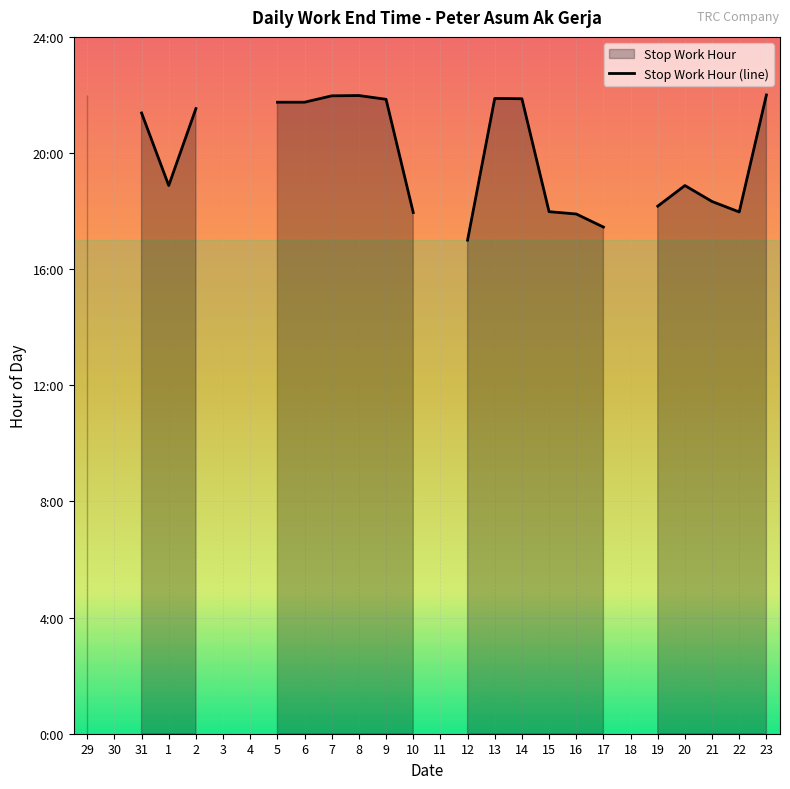

At which label does the data first exceed 18?

29